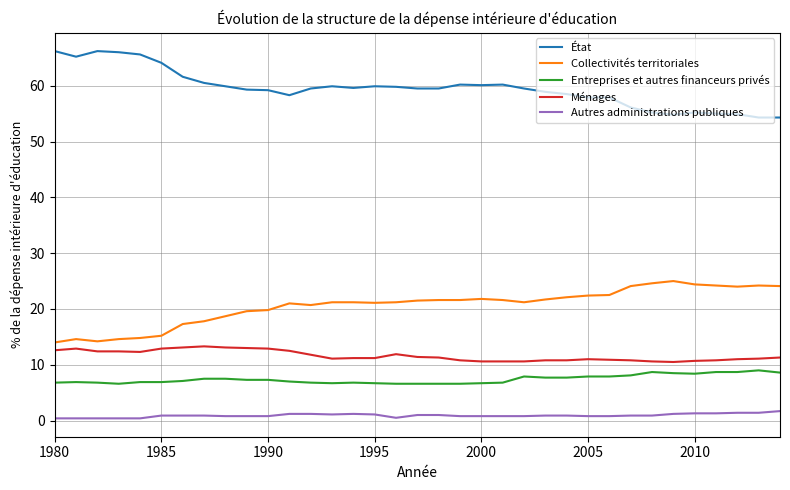

Which series has the largest total across all categories?

État